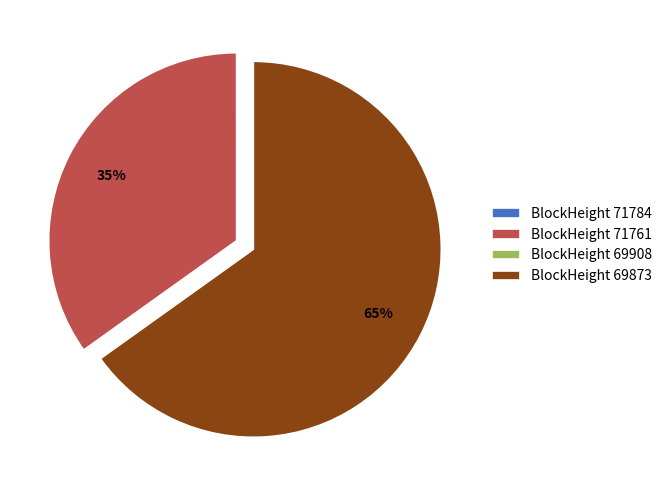

Do BlockHeight 69873 and BlockHeight 71761 together represent more than half of the pie?

Yes